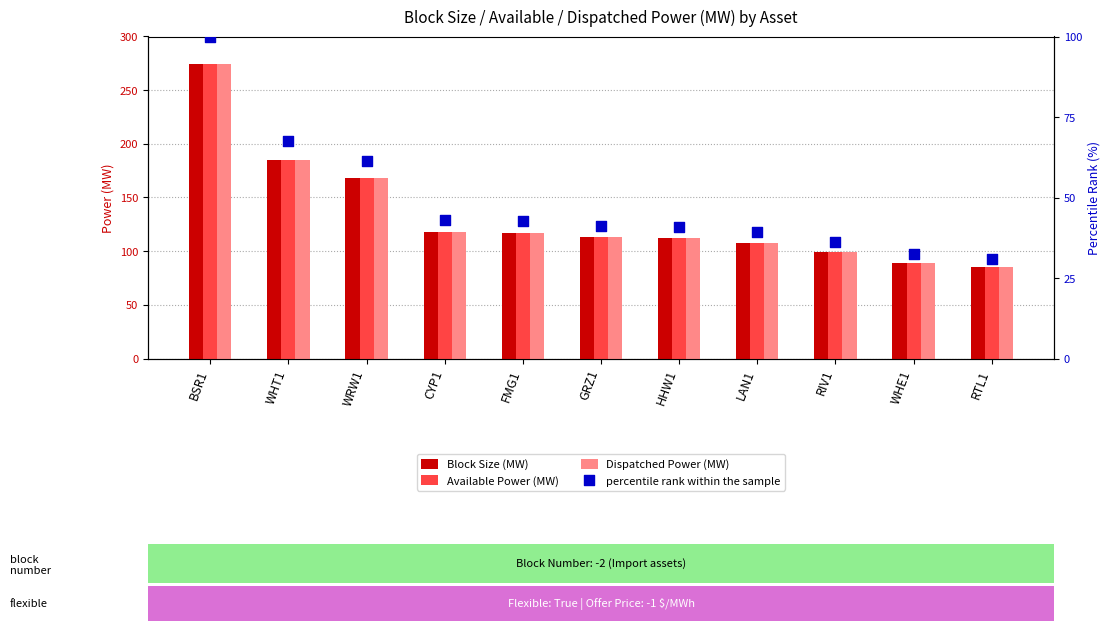

Which series has the largest Y range (max minus min)?

Block Size (MW)